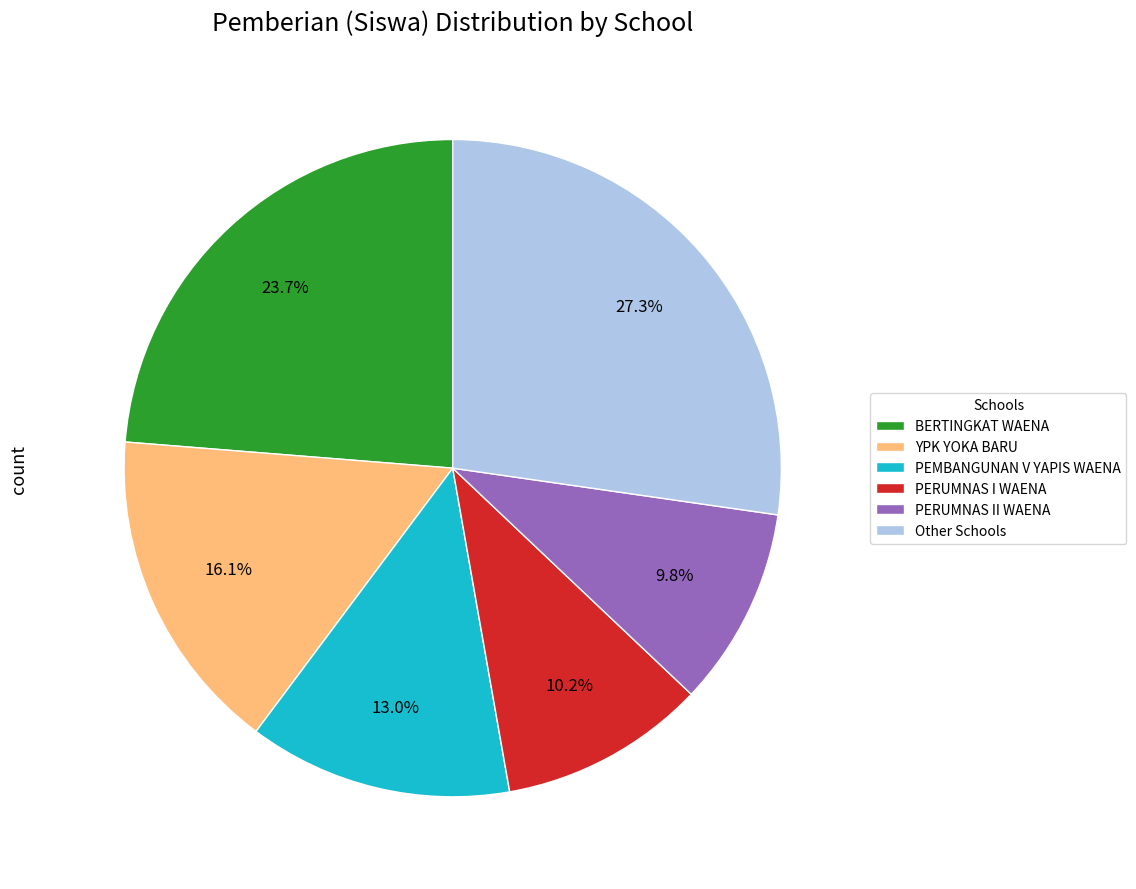

What is the ratio of the value at PEMBANGUNAN V YAPIS WAENA to the value at YPK YOKA BARU?

0.8